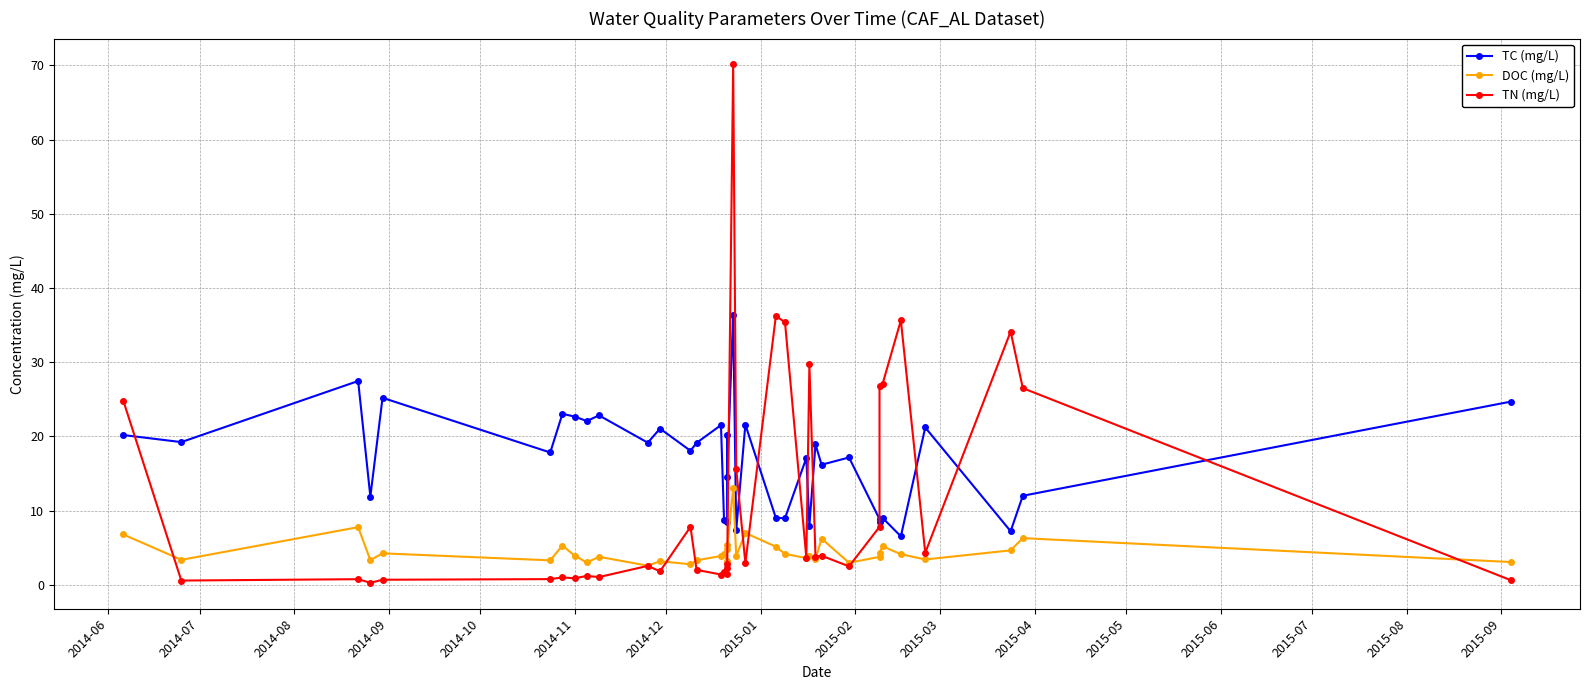

How many values in the TN (mg/L) series are below 2?

14